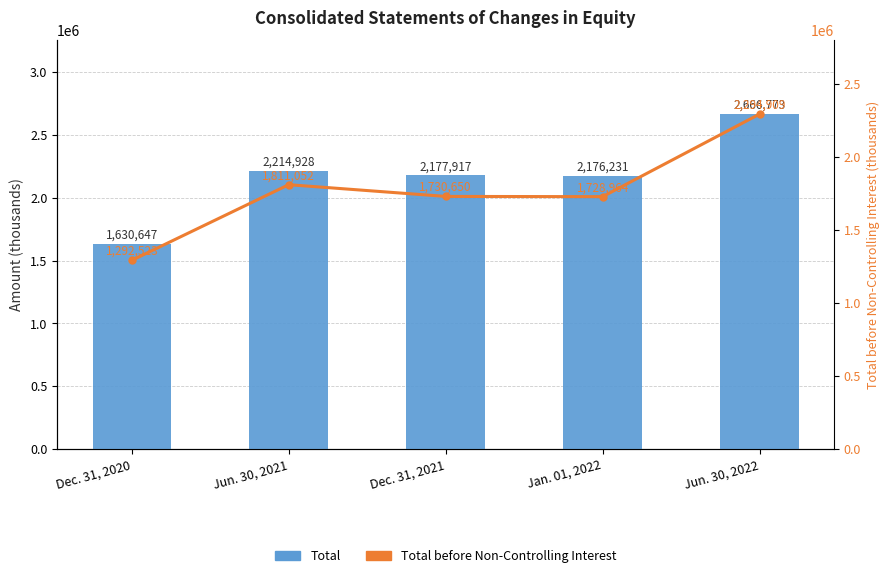

Where is Total before Non-Controlling Interest nearest to the value 1793716?

Jun. 30, 2021